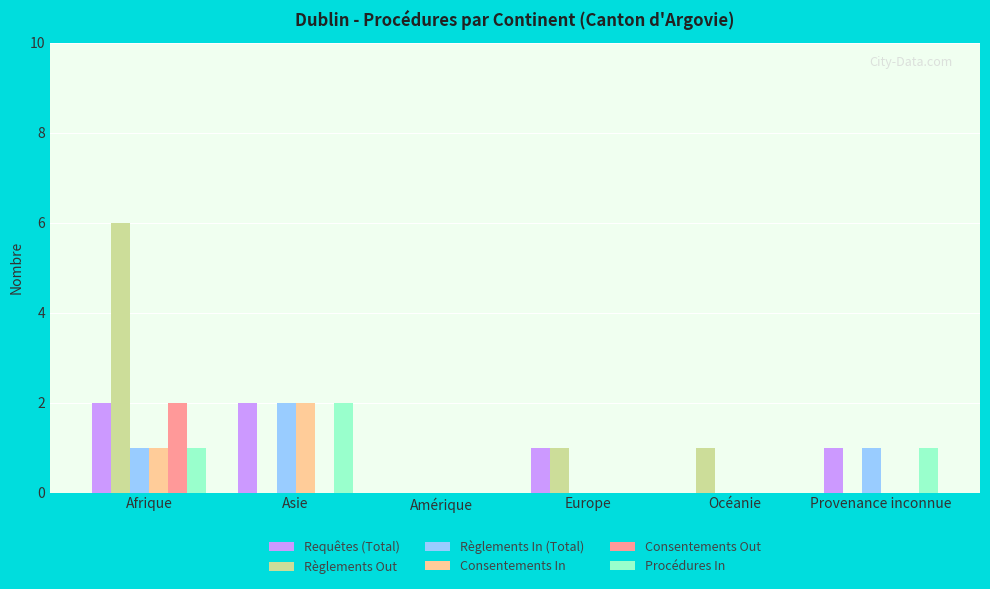

The value of Règlements Out at Asie is 0. True or false?

True